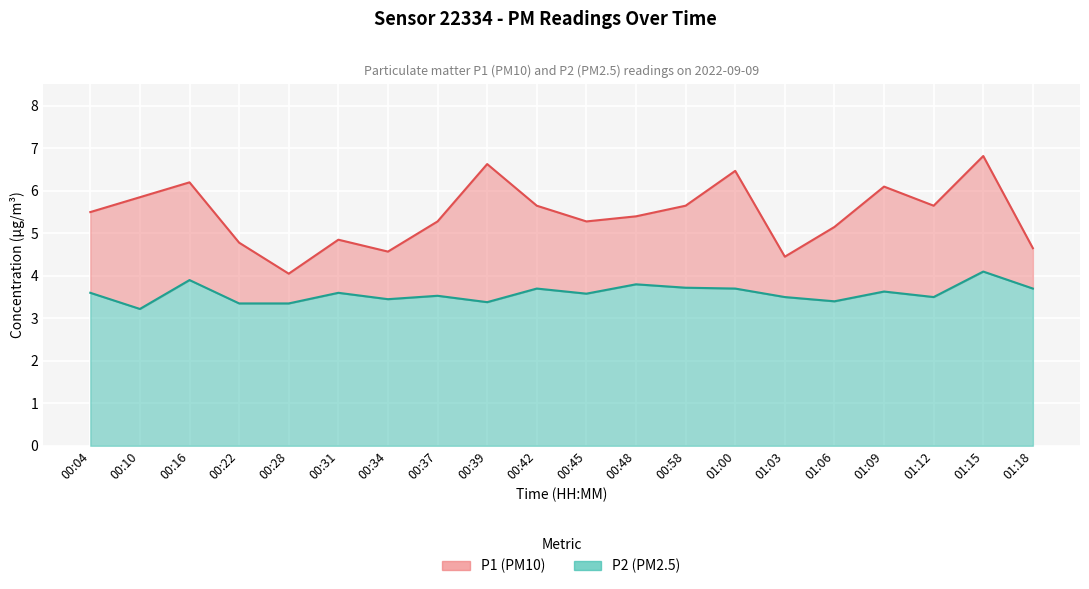

True or false: P2 and P1 intersect in this chart.

False